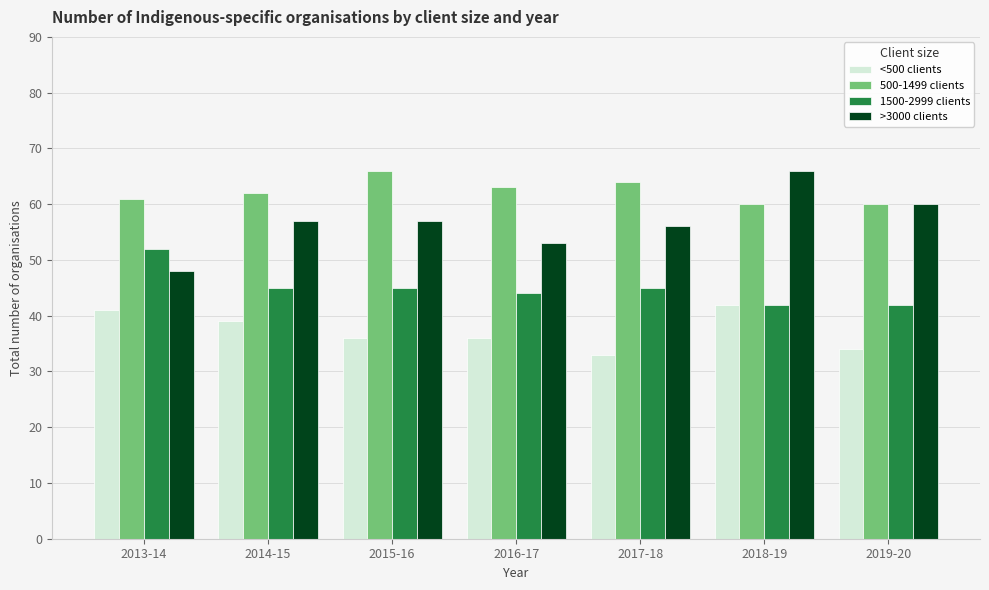

Reading left to right, extract all data points from this chart.

<500 clients: 2013-14=41	2014-15=39	2015-16=36	2016-17=36	2017-18=33	2018-19=42	2019-20=34
500-1499 clients: 2013-14=61	2014-15=62	2015-16=66	2016-17=63	2017-18=64	2018-19=60	2019-20=60
1500-2999 clients: 2013-14=52	2014-15=45	2015-16=45	2016-17=44	2017-18=45	2018-19=42	2019-20=42
>3000 clients: 2013-14=48	2014-15=57	2015-16=57	2016-17=53	2017-18=56	2018-19=66	2019-20=60